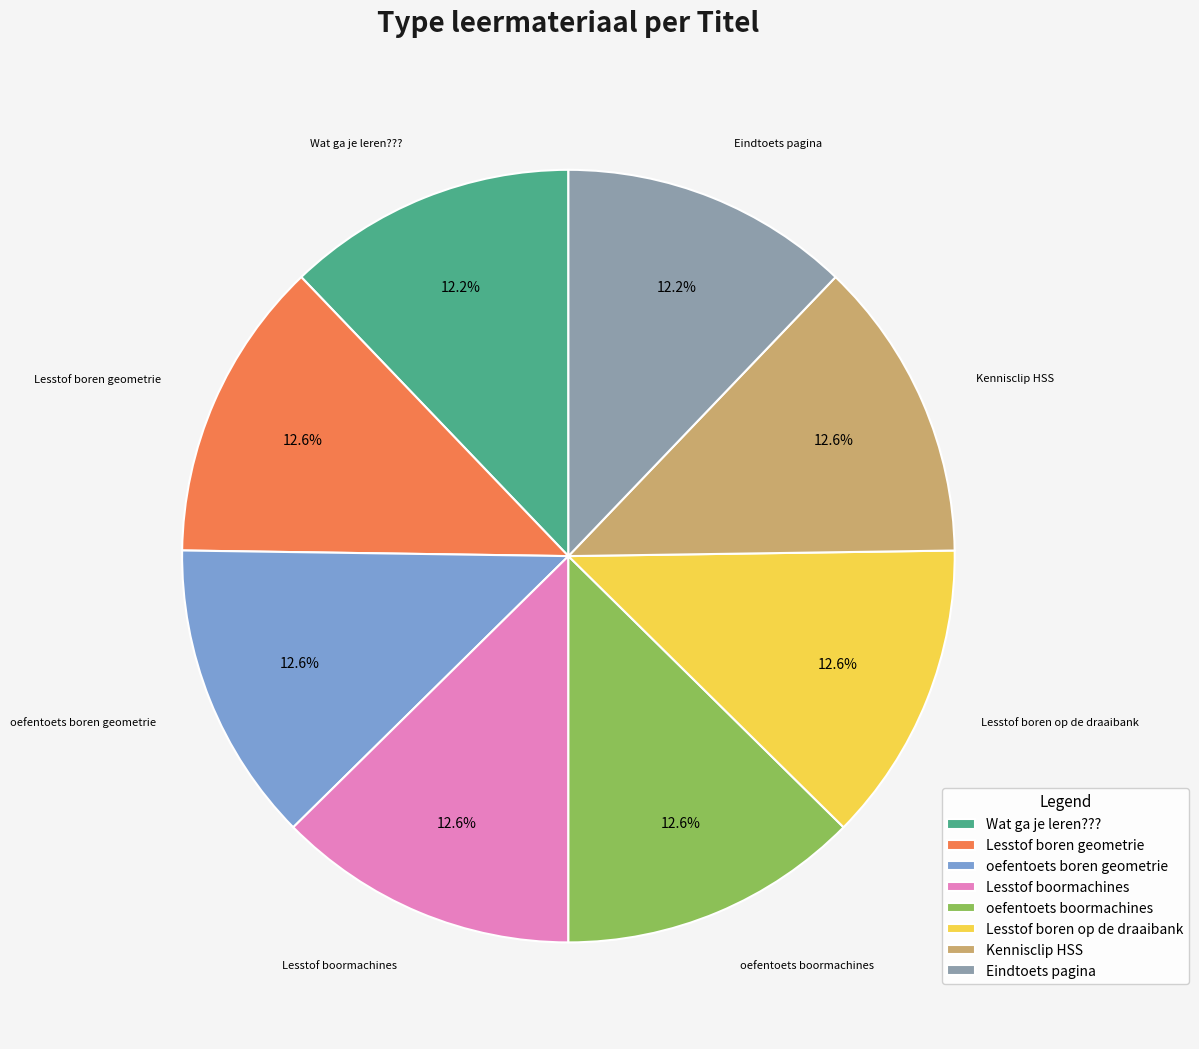

Does Lesstof boormachines account for over 50% of the chart?

No